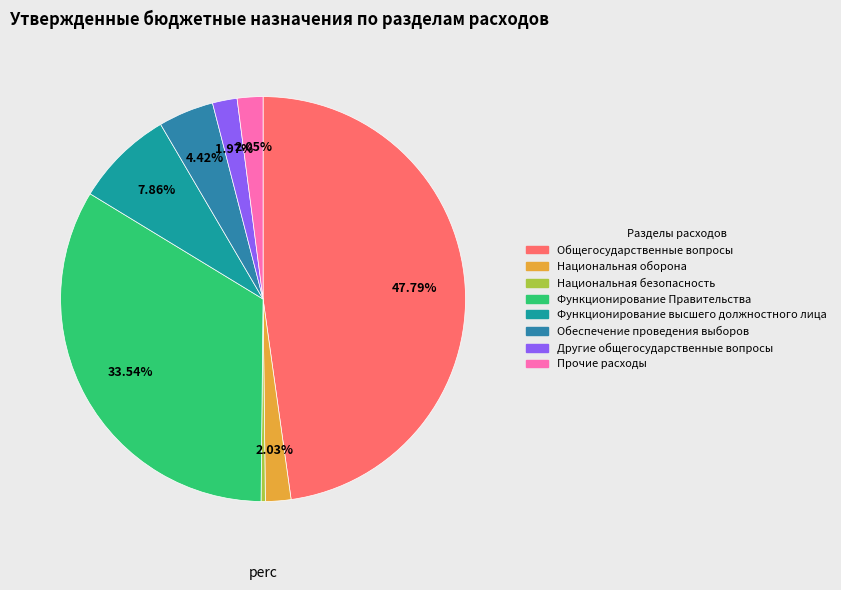

Rank the categories by value from lowest to highest.

Национальная безопасность, Другие общегосударственные вопросы, Национальная оборона, Прочие расходы, Обеспечение проведения выборов, Функционирование высшего должностного лица, Функционирование Правительства, Общегосударственные вопросы